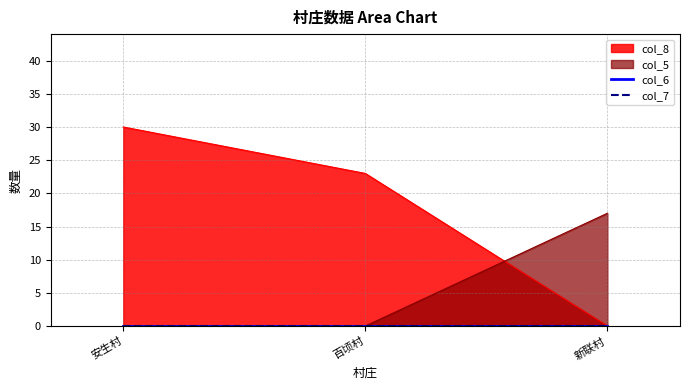

What is the difference between the maximum and second lowest values in the col_8 series?

7